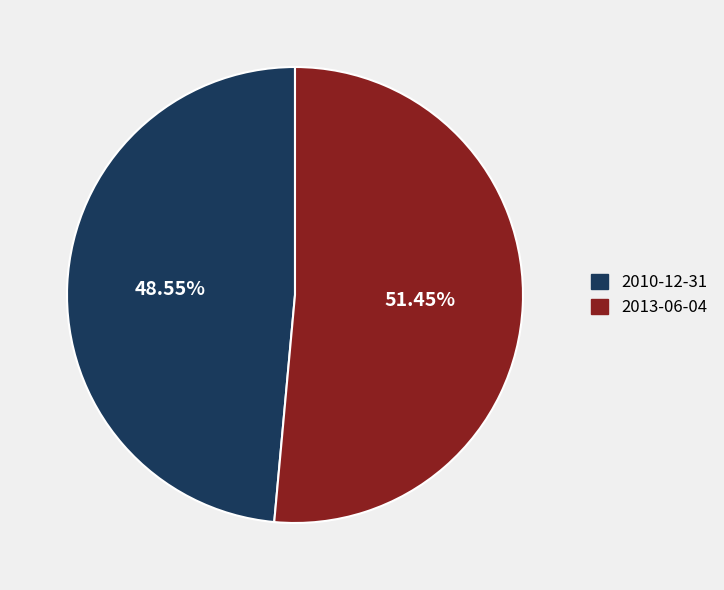

How many segments does this pie chart have?

2